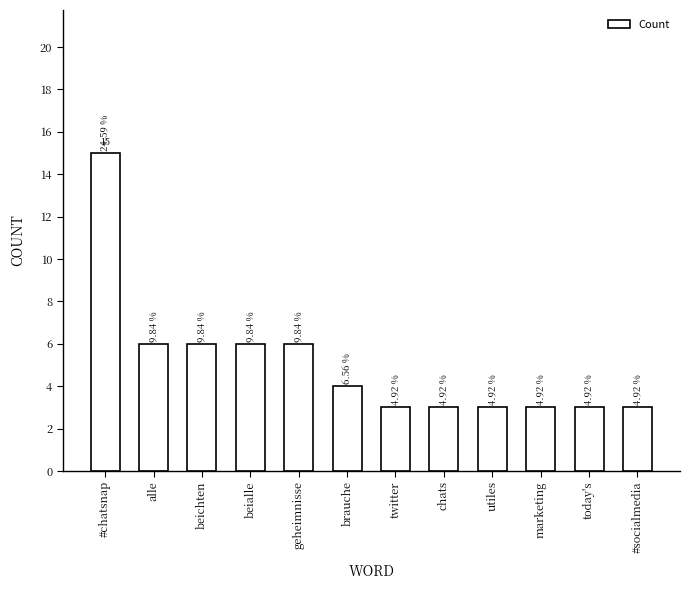

Reading left to right, list all the values displayed in this chart.

#chatsnap=15	alle=6	beichten=6	beialle=6	geheimnisse=6	brauche=4	twitter=3	chats=3	utiles=3	marketing=3	today's=3	#socialmedia=3